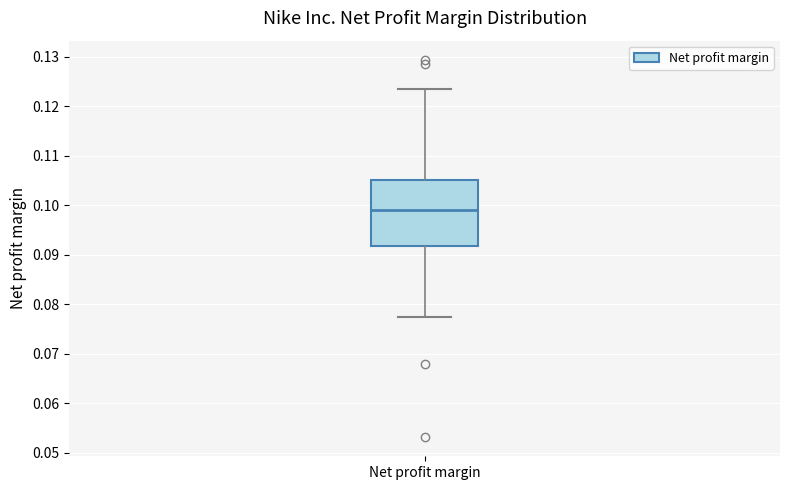

Transcribe this box plot: give where the median line is, the range the box spans, and where the two whiskers end, as read against the y-axis. The values are not printed on the chart, so give them approximately, as read against the axis.

median 0.099, box 0.092 to 0.105, whiskers 0.078 to 0.123